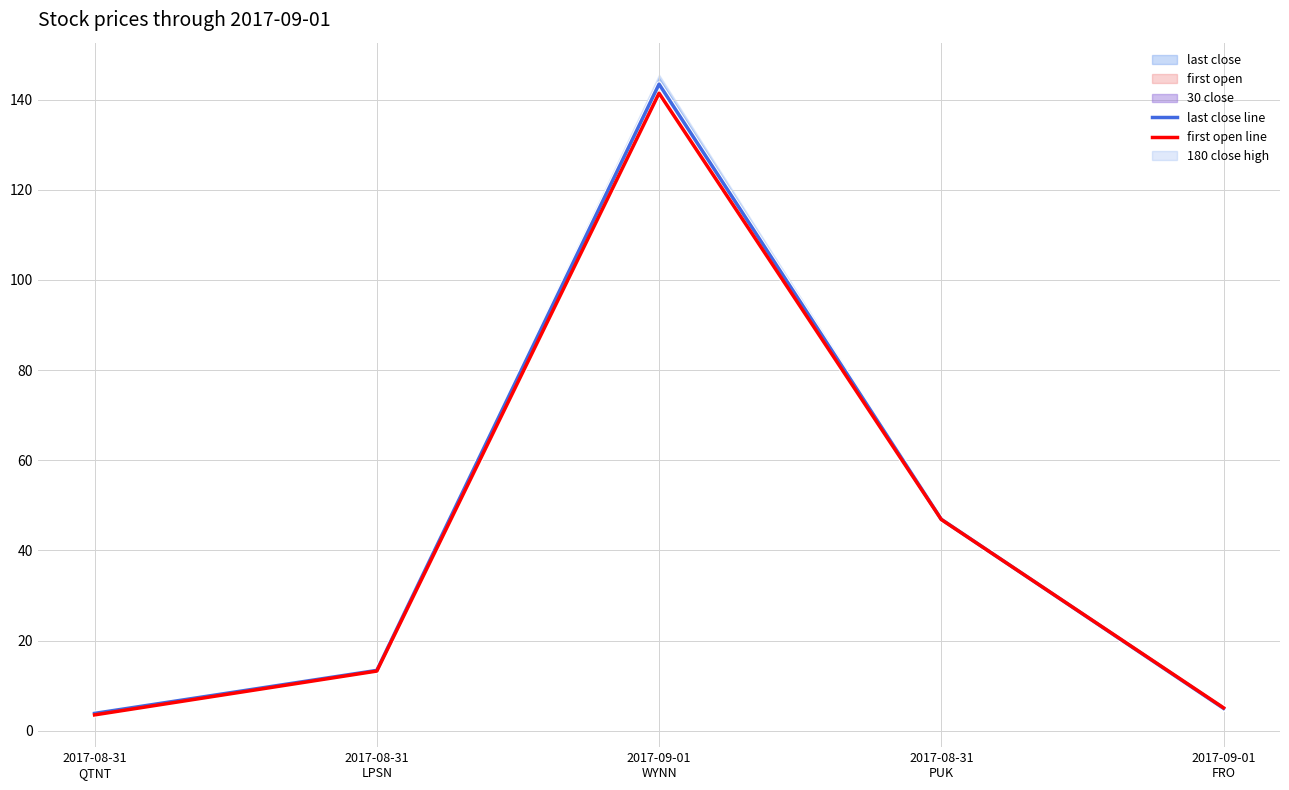

Between which two adjacent categories do last close line and first open line first intersect?

2017-08-31
PUK and 2017-09-01
FRO